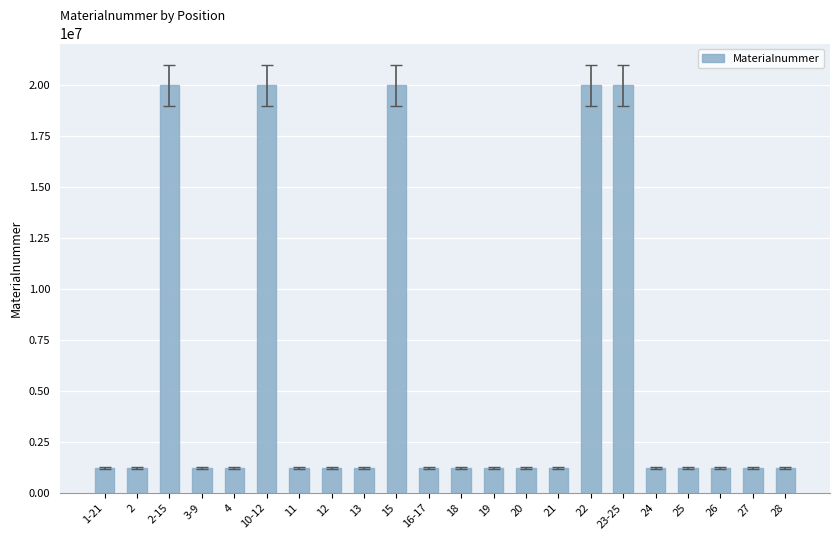

The value at 4 is 1222667. True or false?

True